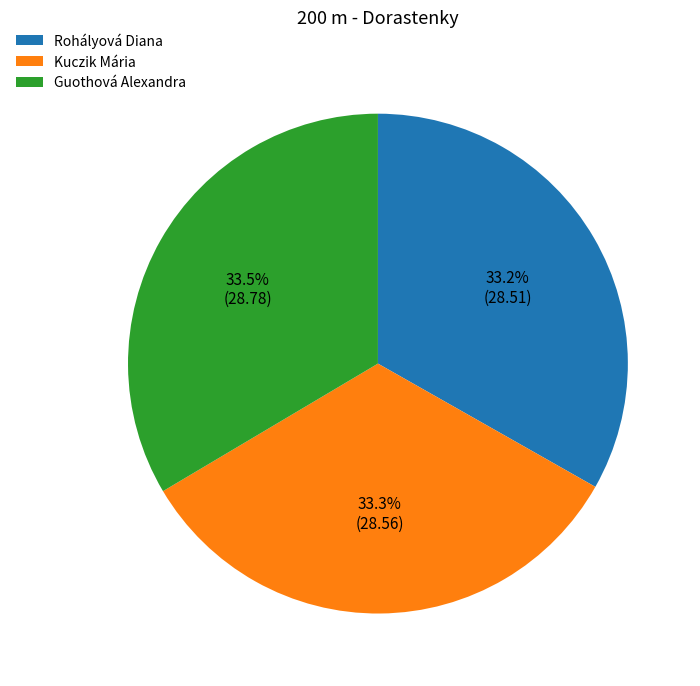

What is the ratio of the value at Guothová Alexandra to the value at Rohályová Diana?

1.0